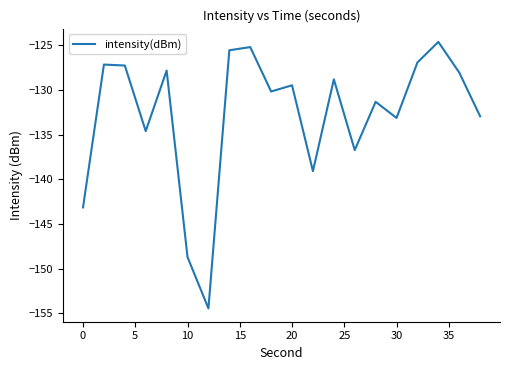

Does the chart have visible grid lines?

No